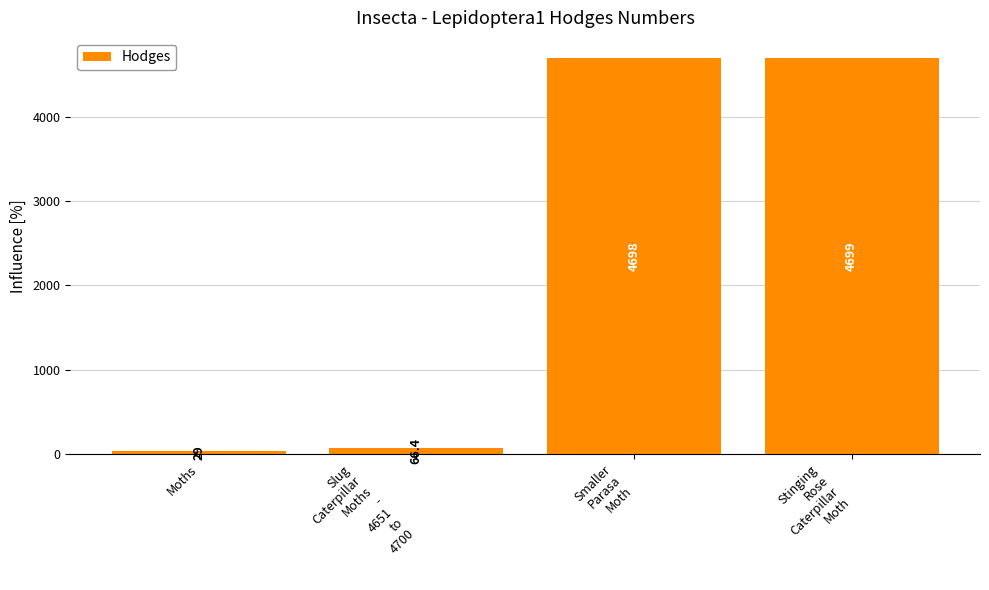

What is the label of the 4th bar from the right?

Moths